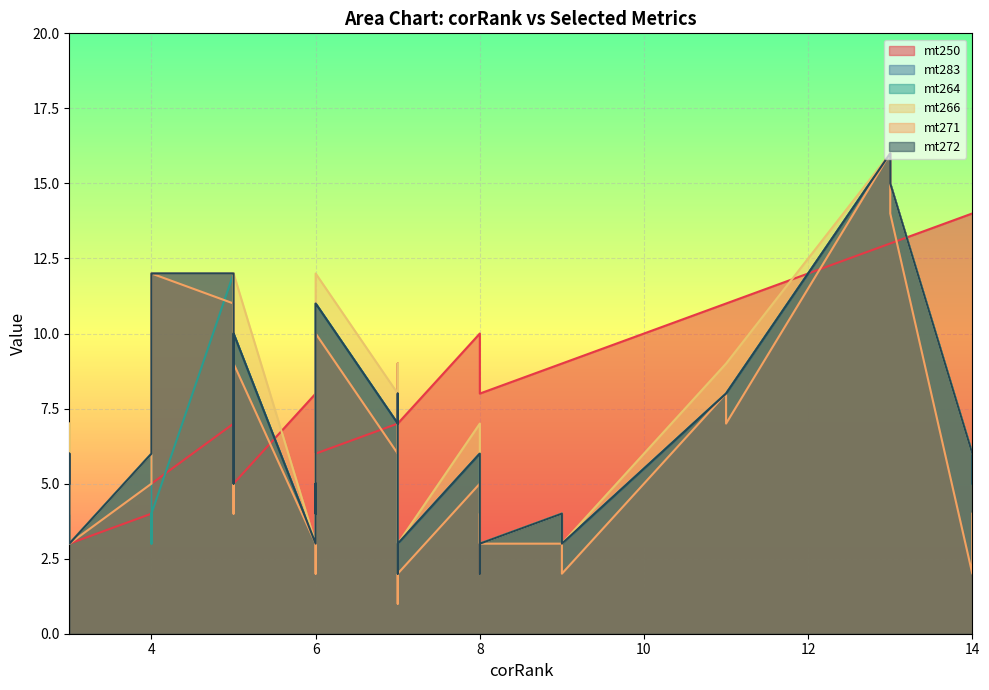

The value of mt271 at 5 is 14. True or false?

False